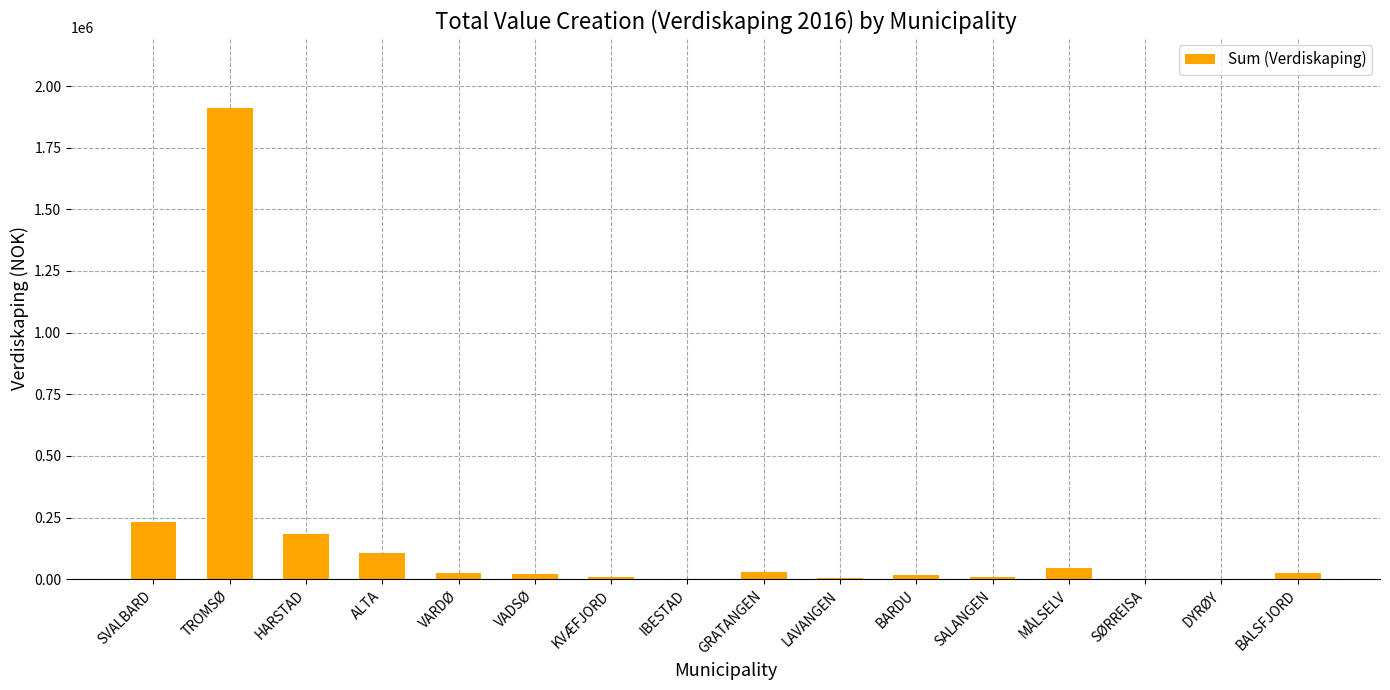

Is it true that the value at HARSTAD is 280999.3?

False